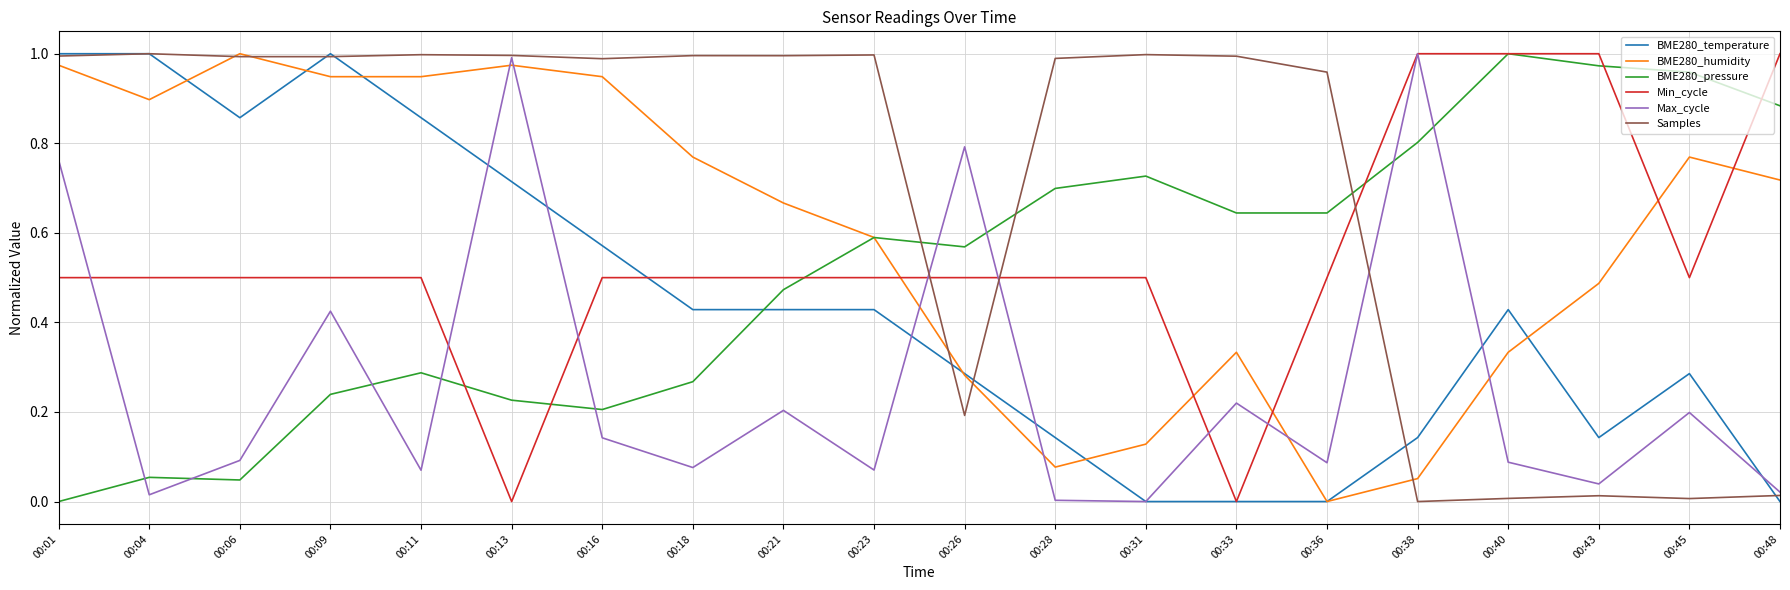

Which series ends up on top after the final intersection of BME280_pressure and BME280_temperature?

BME280_pressure